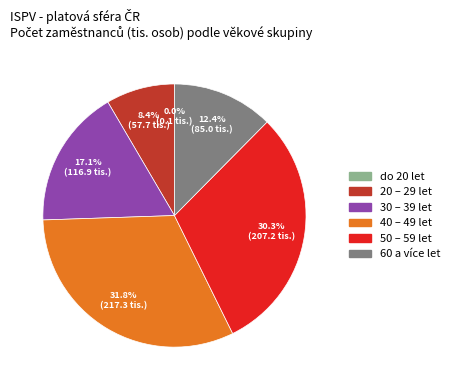

Which slice is the largest?

40 – 49 let